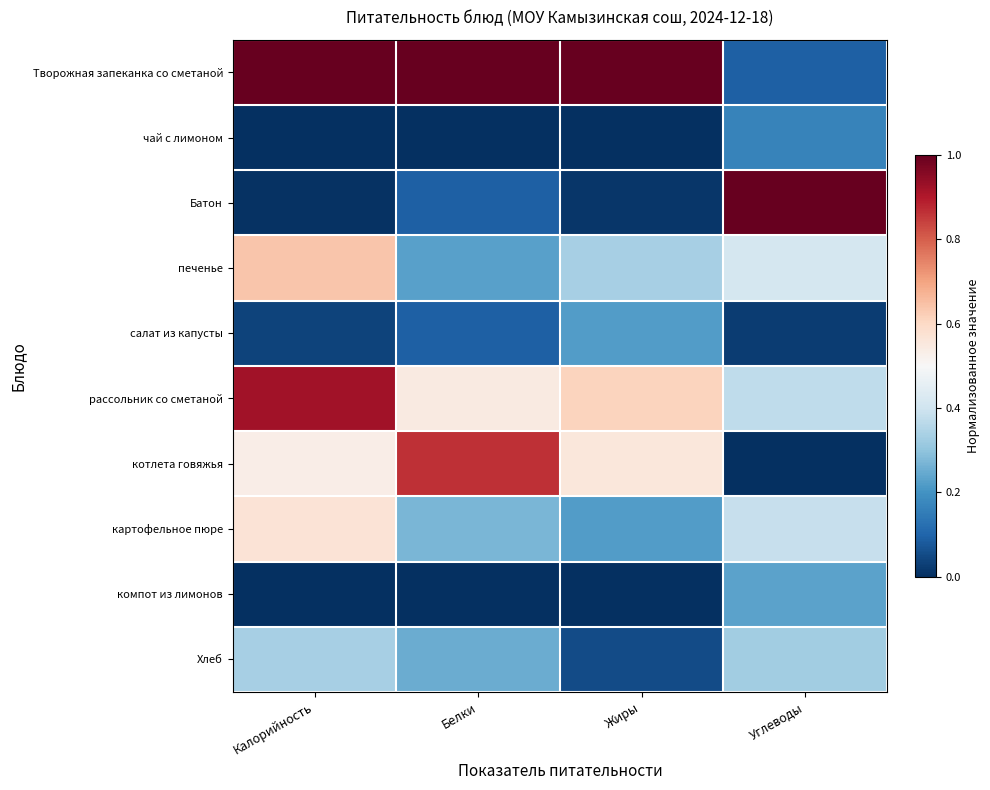

Reading right to left, list all the values displayed in this chart.

Творожная запеканка со сметаной: Углеводы=0.1	Жиры=1.0	Белки=1.0	Калорийность=1.0
чай с лимоном: Углеводы=0.2	Жиры=0.0	Белки=0.0	Калорийность=0.0
Батон: Углеводы=1.0	Жиры=0.0	Белки=0.1	Калорийность=0.0
печенье: Углеводы=0.4	Жиры=0.3	Белки=0.2	Калорийность=0.6
салат из капусты: Углеводы=0.0	Жиры=0.2	Белки=0.1	Калорийность=0.0
рассольник со сметаной: Углеводы=0.4	Жиры=0.6	Белки=0.5	Калорийность=0.9
котлета говяжья: Углеводы=0.0	Жиры=0.6	Белки=0.9	Калорийность=0.5
картофельное пюре: Углеводы=0.4	Жиры=0.2	Белки=0.3	Калорийность=0.6
компот из лимонов: Углеводы=0.2	Жиры=0.0	Белки=0.0	Калорийность=0.0
Хлеб: Углеводы=0.3	Жиры=0.1	Белки=0.3	Калорийность=0.3